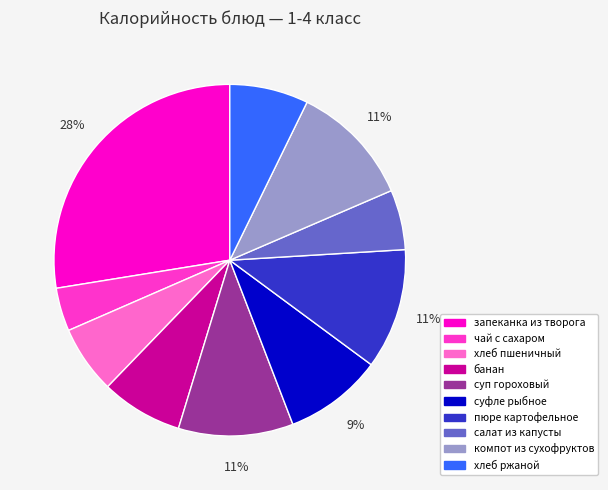

What percentage is the хлеб пшеничный slice, to the nearest percent?

6%